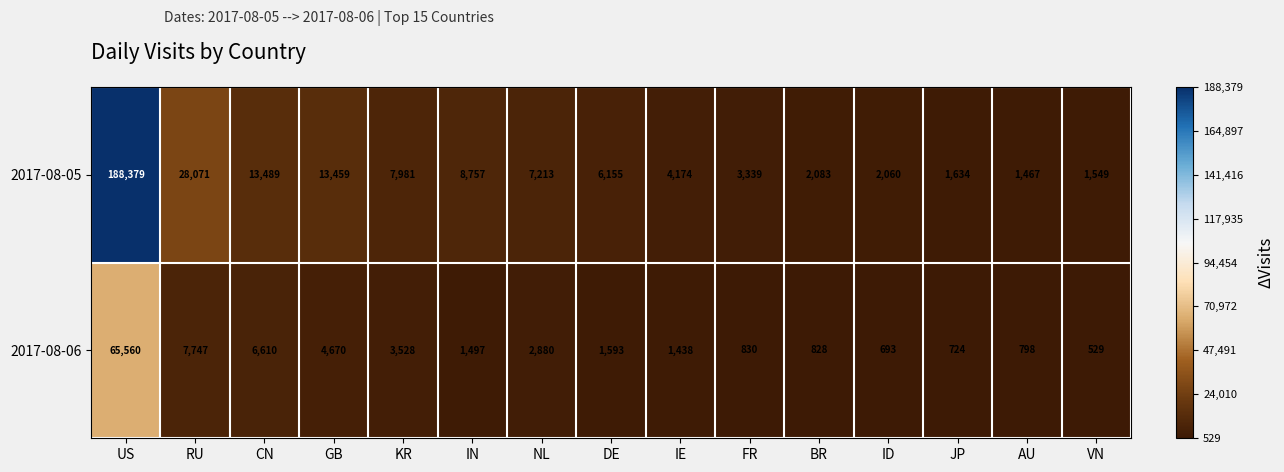

What is the total value across all series at VN?

2078